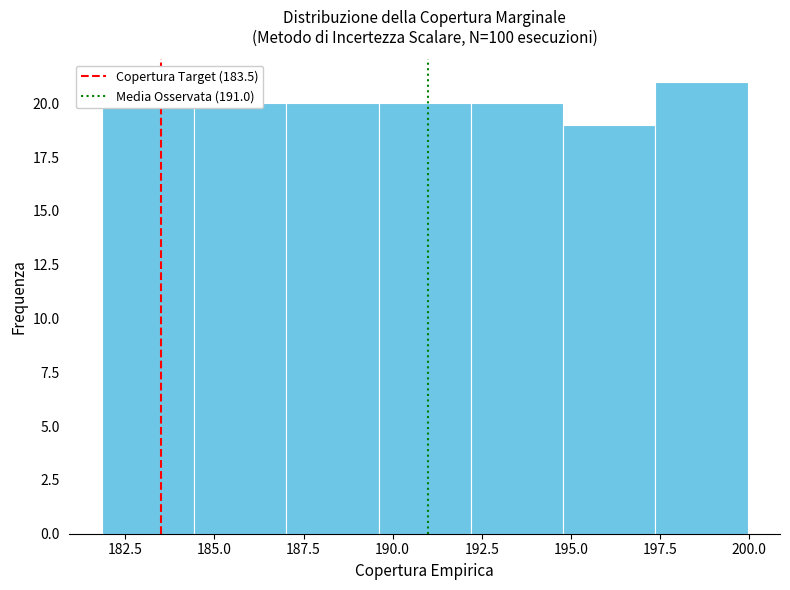

Reading left to right, list every bar in this chart as the range it spans on the x-axis followed by its height. Neither the bar edges nor the heights are printed on the chart, so give them approximately, as read against the axes.

182.0 to 184.5: 20
184.5 to 187.0: 20
187.0 to 189.5: 20
189.5 to 192.0: 20
192.0 to 195.0: 20
195.0 to 197.5: 19
197.5 to 200.0: 21